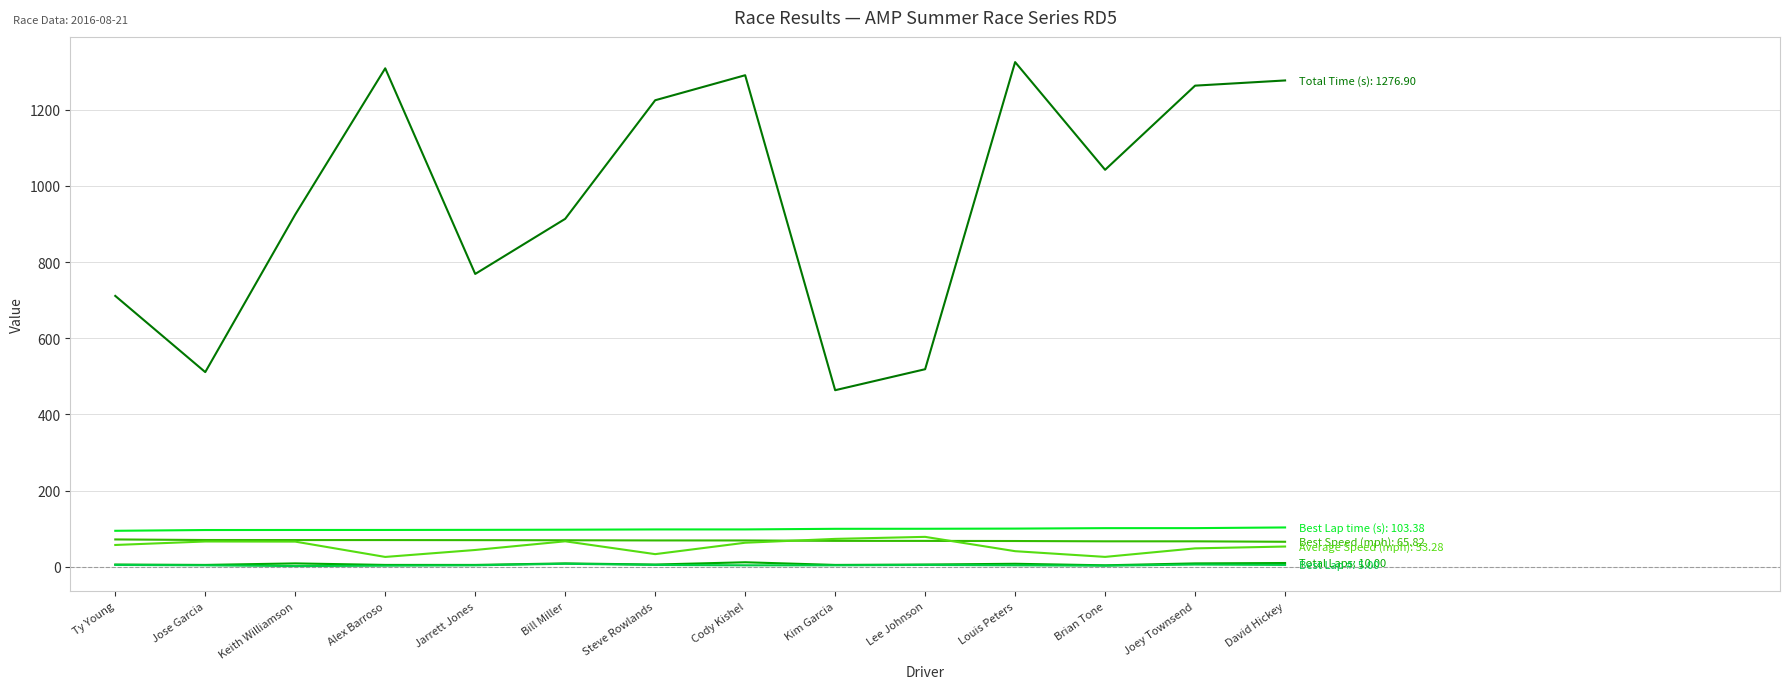

Reading left to right, extract all data points from this chart.

Total Laps: Ty Young=6.0	Jose Garcia=5.0	Keith Williamson=9.0	Alex Barroso=5.0	Jarrett Jones=5.0	Bill Miller=9.0	Steve Rowlands=6.0	Cody Kishel=12.0	Kim Garcia=5.0	Lee Johnson=6.0	Louis Peters=8.0	Brian Tone=4.0	Joey Townsend=9.0	David Hickey=10.0
Total Time (s): Ty Young=711.3	Jose Garcia=511.2	Keith Williamson=924.9	Alex Barroso=1308.8	Jarrett Jones=768.9	Bill Miller=913.6	Steve Rowlands=1224.9	Cody Kishel=1290.6	Kim Garcia=463.7	Lee Johnson=518.8	Louis Peters=1325.1	Brian Tone=1042.3	Joey Townsend=1263.3	David Hickey=1276.9
Best Lap #: Ty Young=5.0	Jose Garcia=4.0	Keith Williamson=2.0	Alex Barroso=3.0	Jarrett Jones=4.0	Bill Miller=8.0	Steve Rowlands=5.0	Cody Kishel=4.0	Kim Garcia=4.0	Lee Johnson=5.0	Louis Peters=4.0	Brian Tone=3.0	Joey Townsend=6.0	David Hickey=5.0
Best Lap time (s): Ty Young=94.6	Jose Garcia=96.6	Keith Williamson=96.8	Alex Barroso=96.8	Jarrett Jones=97.1	Bill Miller=97.5	Steve Rowlands=98.2	Cody Kishel=98.2	Kim Garcia=99.8	Lee Johnson=99.9	Louis Peters=100.4	Brian Tone=101.6	Joey Townsend=101.6	David Hickey=103.4
Best Speed (mph): Ty Young=71.9	Jose Garcia=70.4	Keith Williamson=70.3	Alex Barroso=70.3	Jarrett Jones=70.1	Bill Miller=69.8	Steve Rowlands=69.3	Cody Kishel=69.3	Kim Garcia=68.2	Lee Johnson=68.1	Louis Peters=67.8	Brian Tone=67.0	Joey Townsend=67.0	David Hickey=65.8
Average Speed (mph): Ty Young=57.4	Jose Garcia=66.5	Keith Williamson=66.2	Alex Barroso=26.0	Jarrett Jones=44.2	Bill Miller=67.0	Steve Rowlands=33.3	Cody Kishel=63.3	Kim Garcia=73.4	Lee Johnson=78.7	Louis Peters=41.1	Brian Tone=26.1	Joey Townsend=48.5	David Hickey=53.3